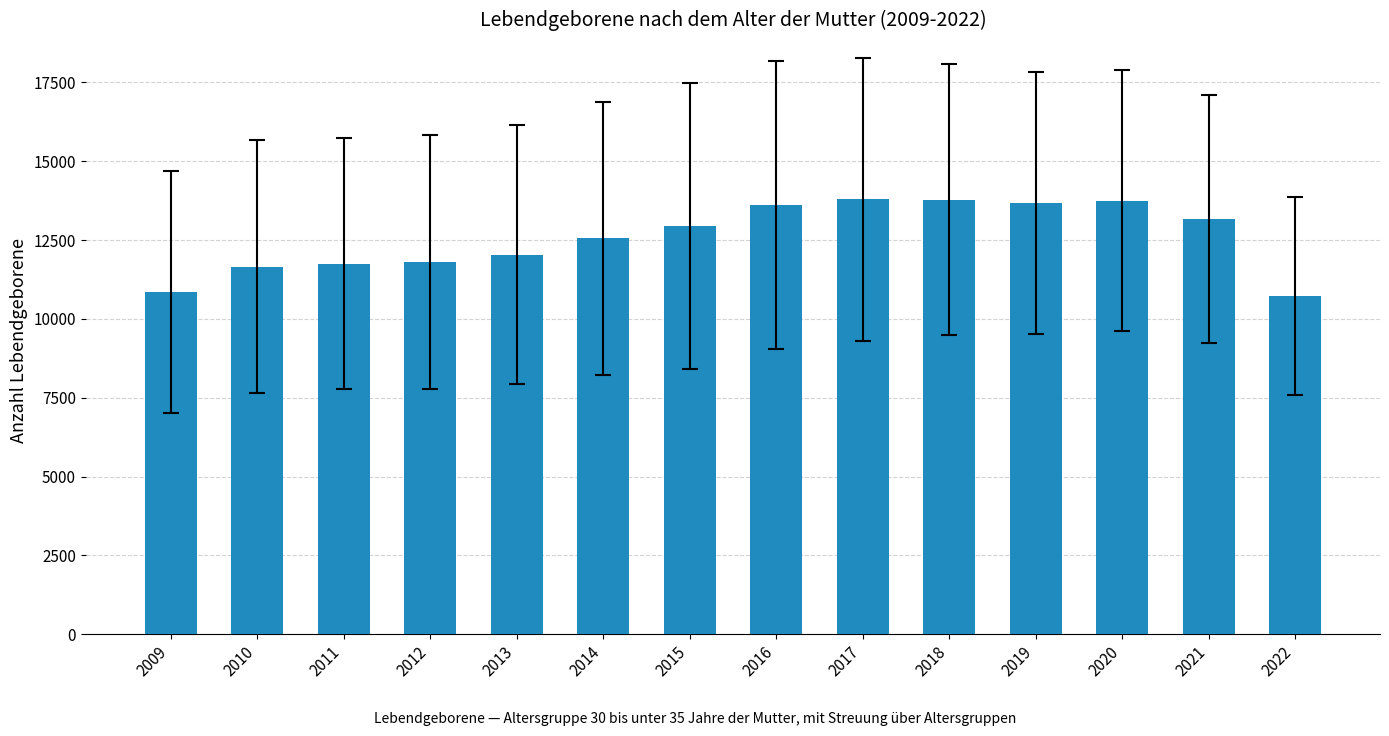

What is the sum of the values at 2014 and 2013?

24583